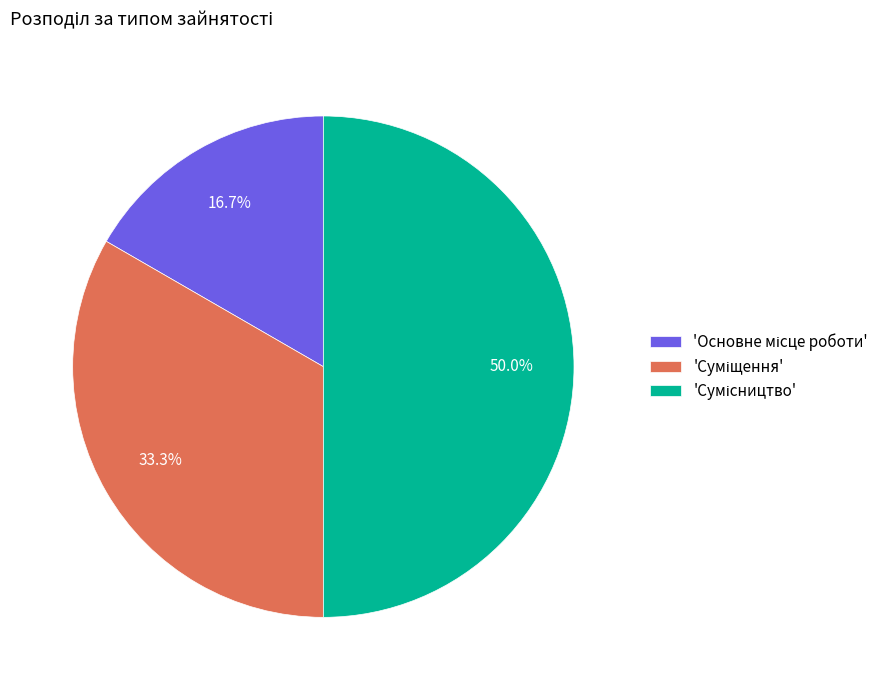

Is there any slice that represents more than half of the pie?

No